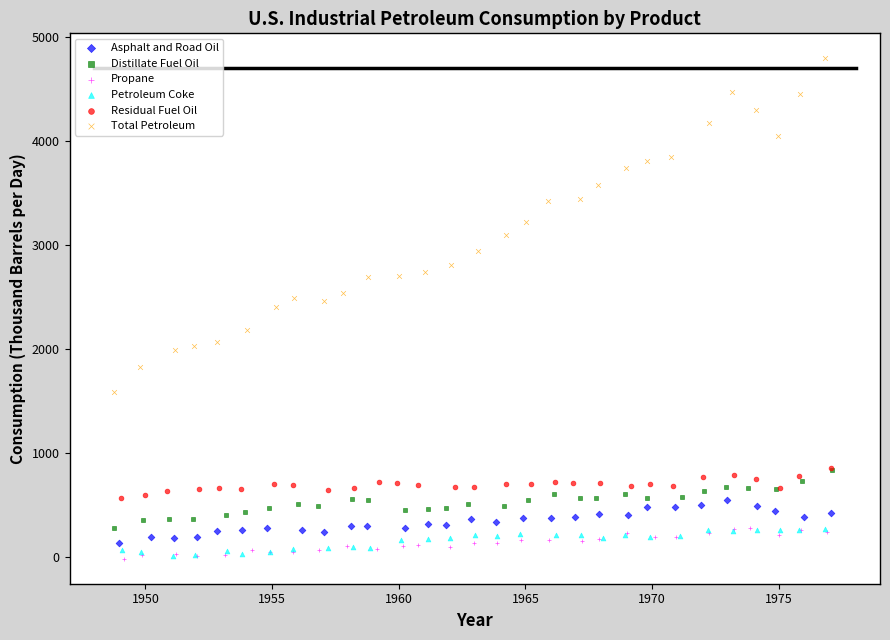

Which series contains the highest Y value?

Total Petroleum